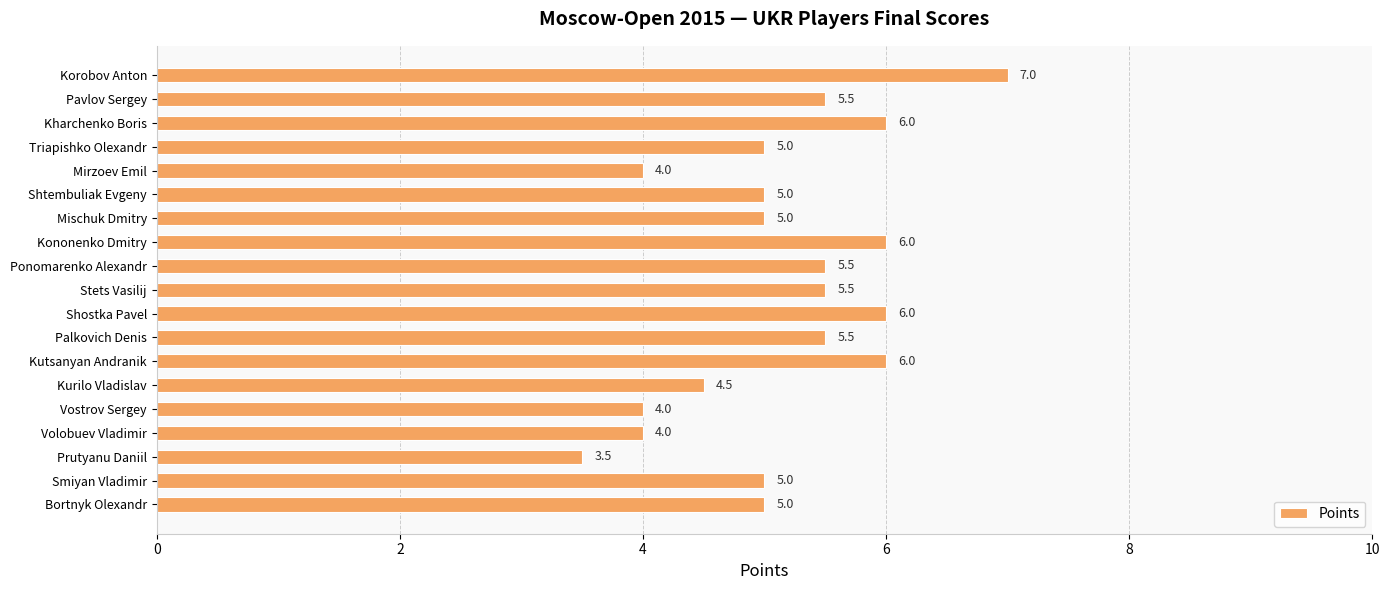

Reading bottom to top, list all the values displayed in this chart.

5.0	5.0	3.5	4.0	4.0	4.5	6.0	5.5	6.0	5.5	5.5	6.0	5.0	5.0	4.0	5.0	6.0	5.5	7.0